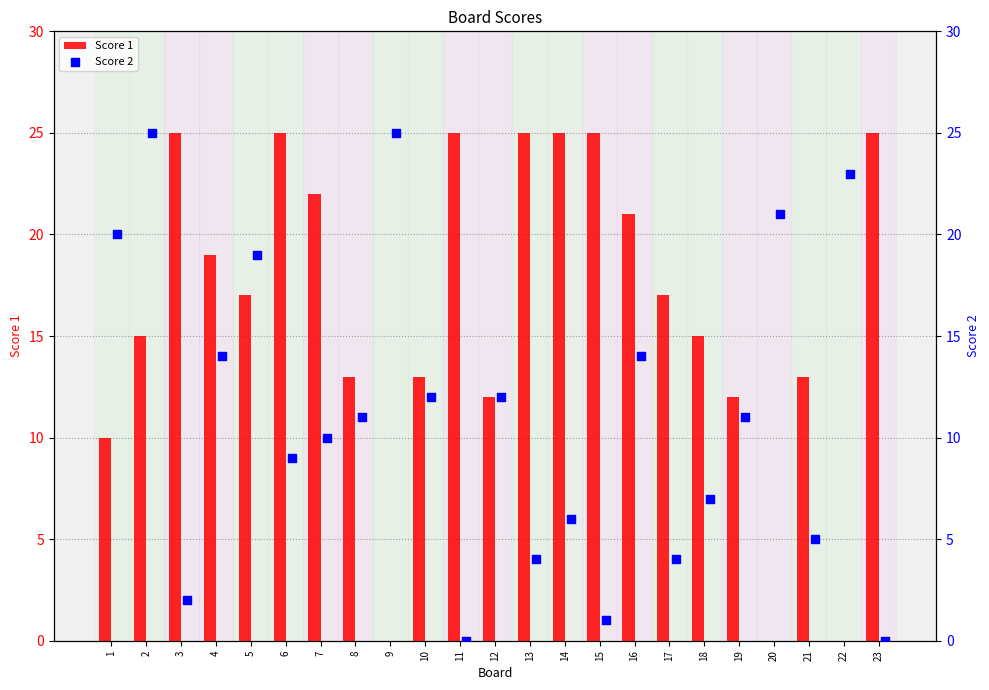

What is the sum of all Score 1 values?

374